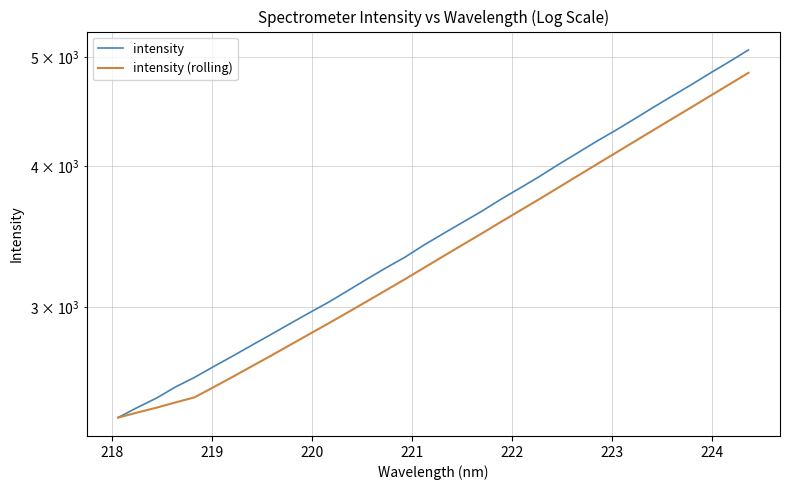

Reading left to right, extract all data points from this chart.

intensity: 2394.7	2444.1	2491.4	2549.0	2599.5	2657.6	2715.4	2776.2	2837.5	2901.3	2965.4	3030.0	3101.5	3175.6	3249.5	3321.6	3405.4	3484.7	3565.0	3646.3	3736.2	3822.8	3912.3	4009.6	4105.5	4204.1	4299.8	4402.2	4509.0	4615.5	4723.2	4837.5	4950.9	5070.9
intensity (rolling): 2394.7	2419.4	2443.4	2469.8	2495.7	2548.3	2602.6	2659.5	2717.2	2777.6	2839.2	2902.1	2967.1	3034.7	3104.4	3175.6	3250.7	3327.4	3405.2	3484.6	3567.5	3651.0	3736.5	3825.5	3917.3	4010.9	4106.3	4204.2	4304.1	4406.1	4509.9	4617.5	4727.2	4839.6